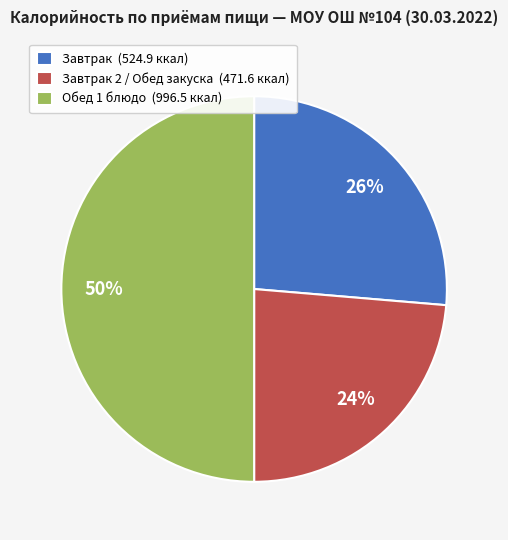

To the nearest percent, what is the difference between the largest and smallest slice percentages?

26%